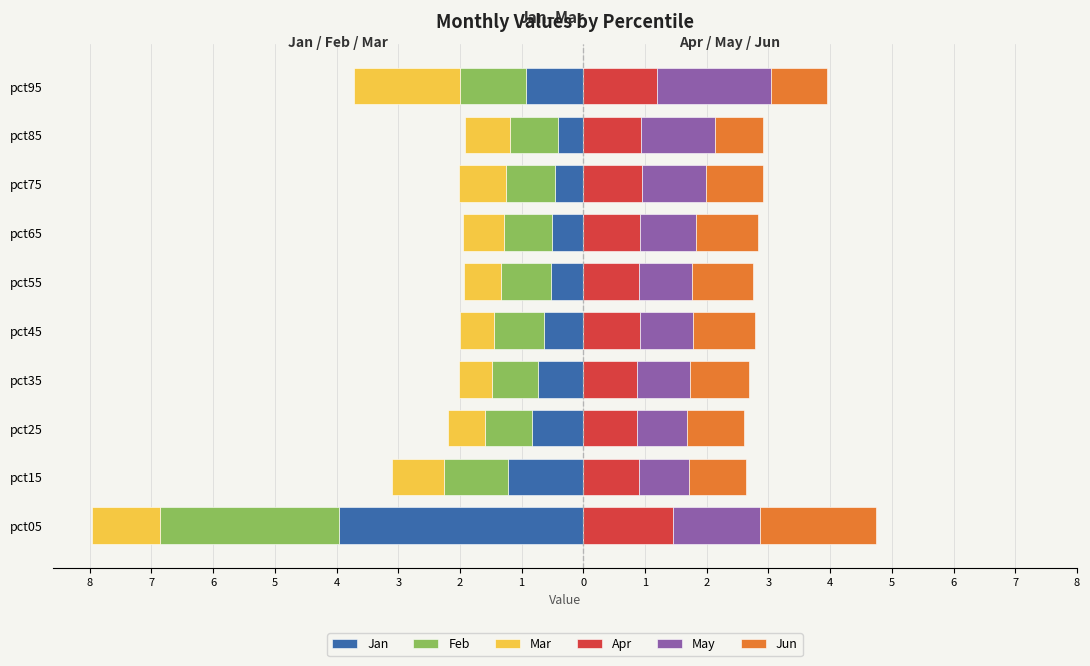

The Jan series shows -0.4 at pct85. True or false?

True